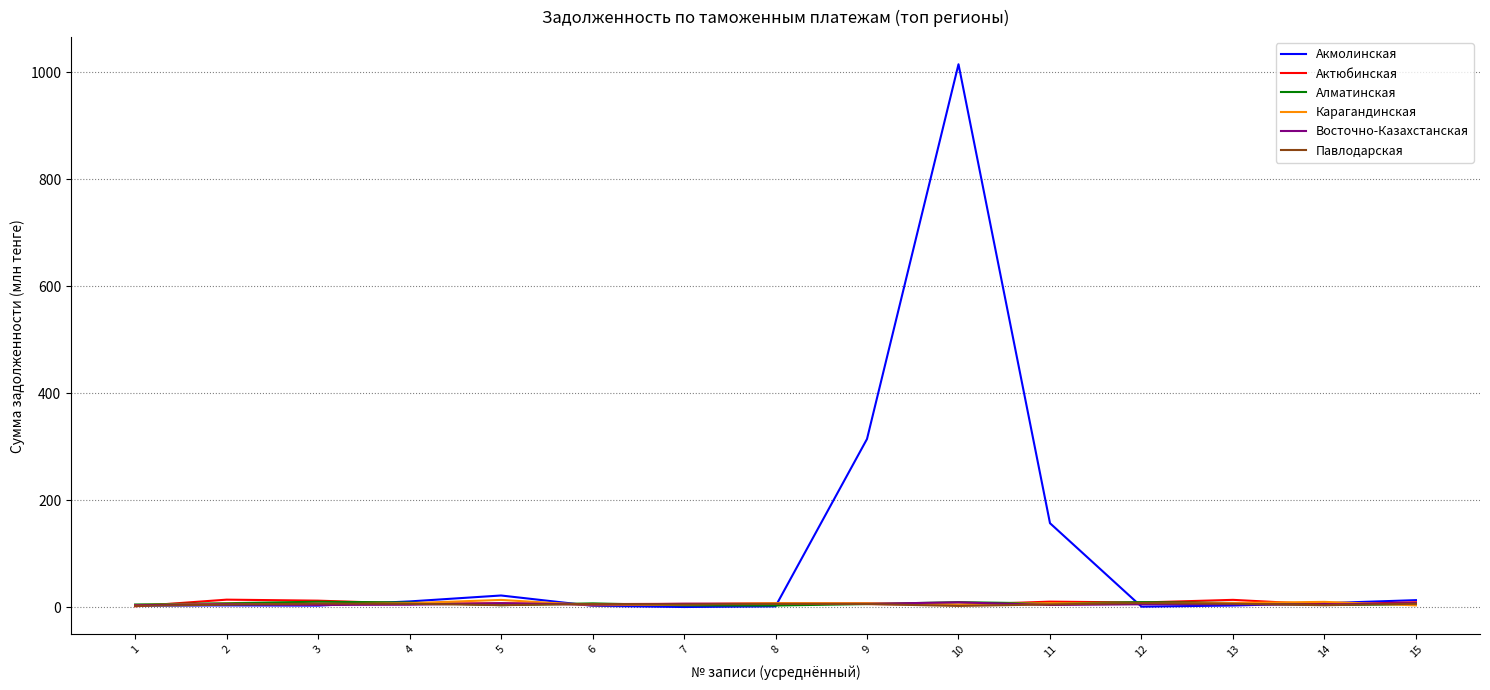

How many times do Павлодарская and Восточно-Казахстанская cross each other?

8